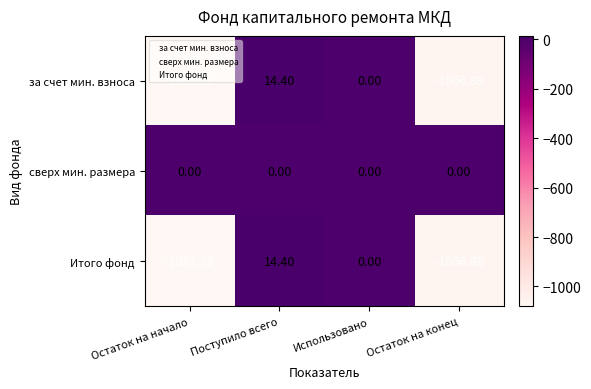

What is the greatest value displayed?

14.4